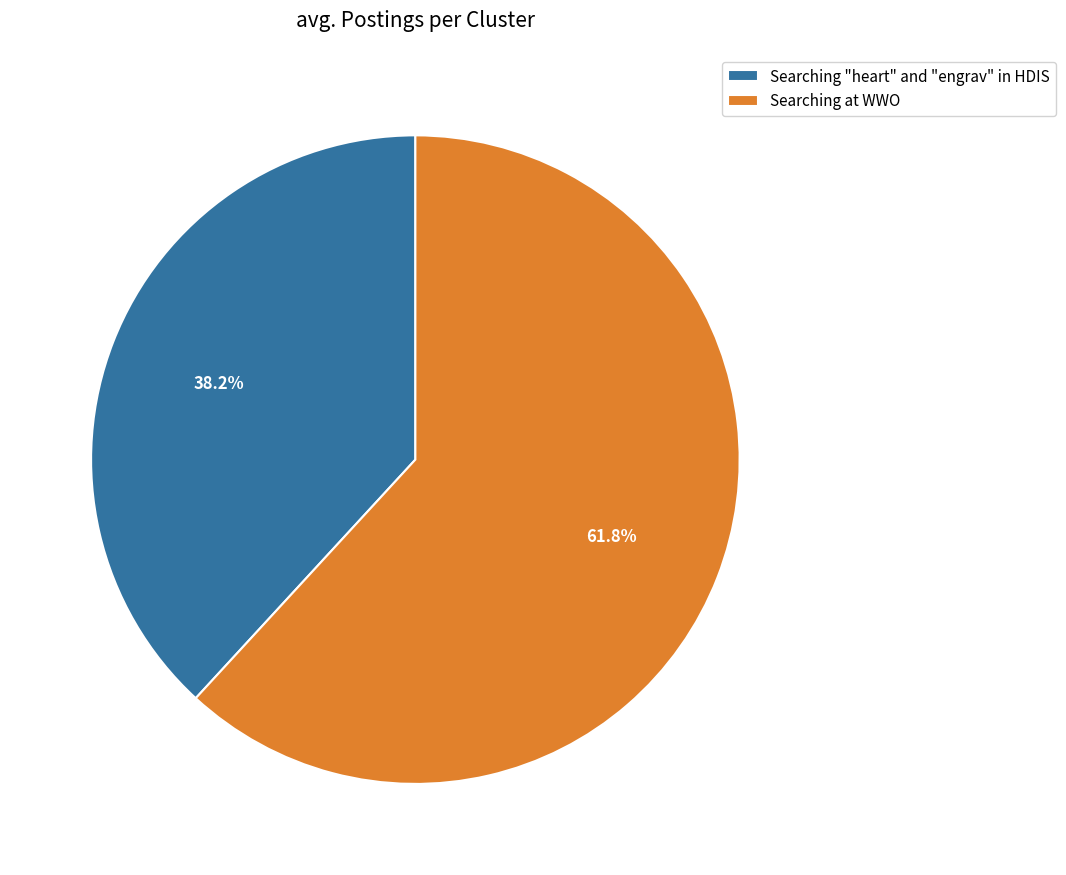

Is it true that Searching at WWO is 62% of the pie?

True